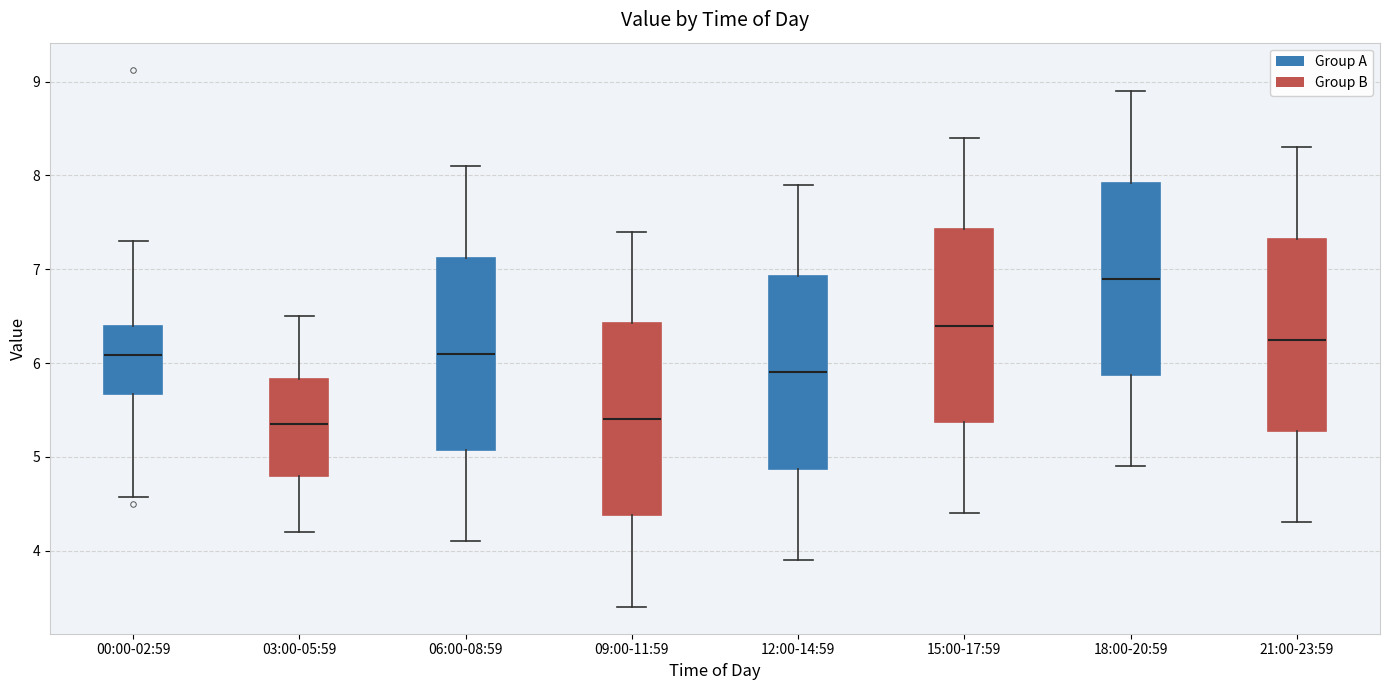

Where does the upper whisker of the box for 12:00-14:59 end on the y-axis? The values are not printed on the chart, so give them approximately, as read against the axis.

7.9